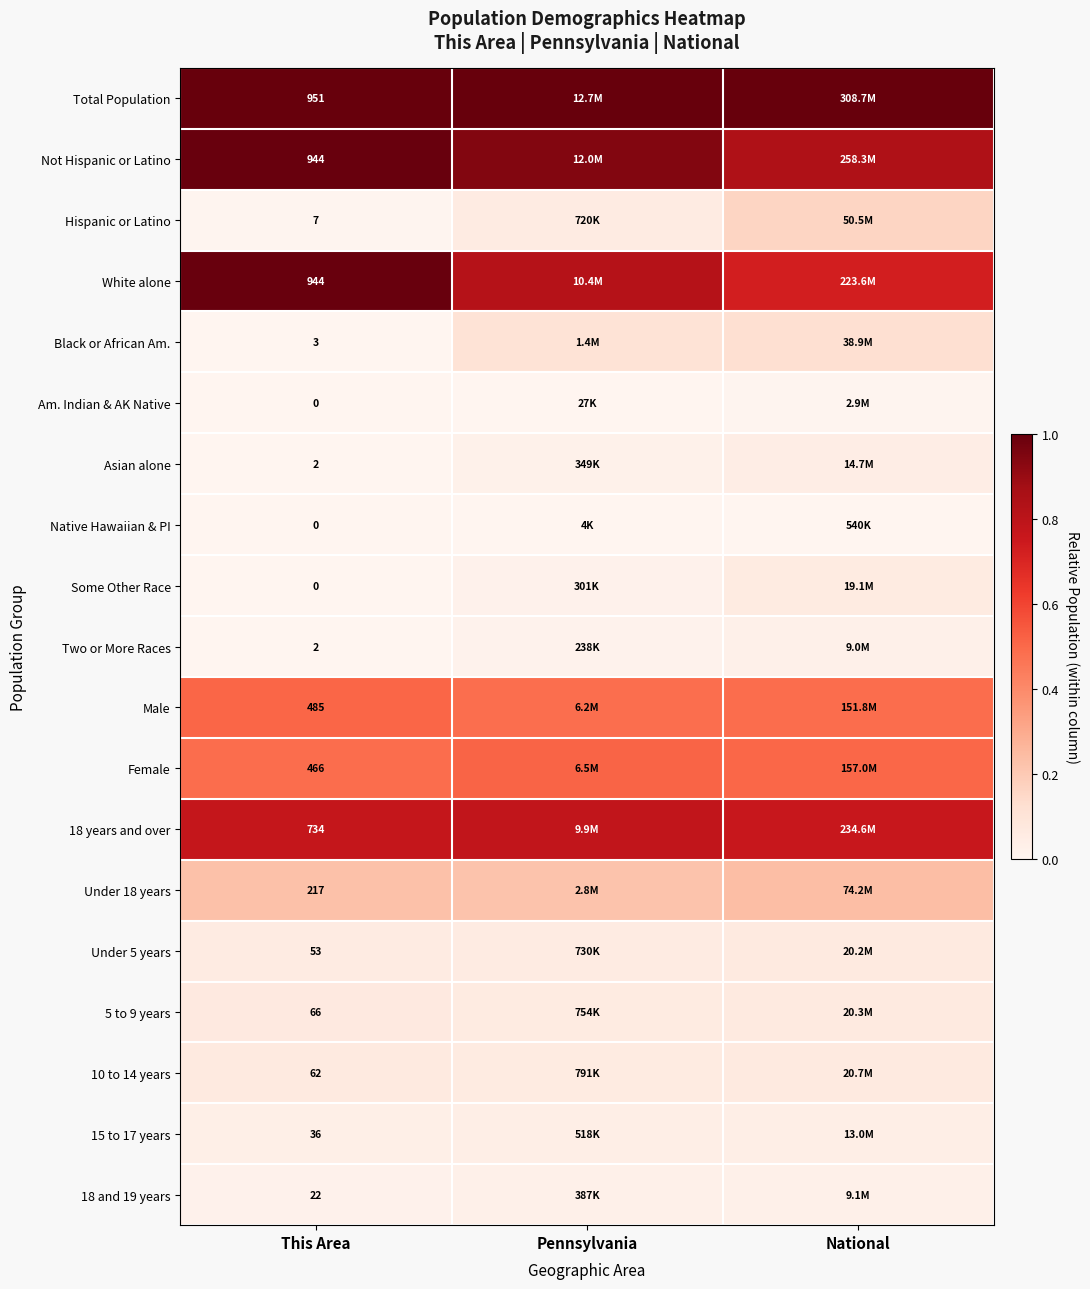

Rank the series at National from lowest to highest value.

Native Hawaiian & PI, Am. Indian & AK Native, Two or More Races, 18 and 19 years, 15 to 17 years, Asian alone, Some Other Race, Under 5 years, 5 to 9 years, 10 to 14 years, Black or African Am., Hispanic or Latino, Under 18 years, Male, Female, White alone, 18 years and over, Not Hispanic or Latino, Total Population